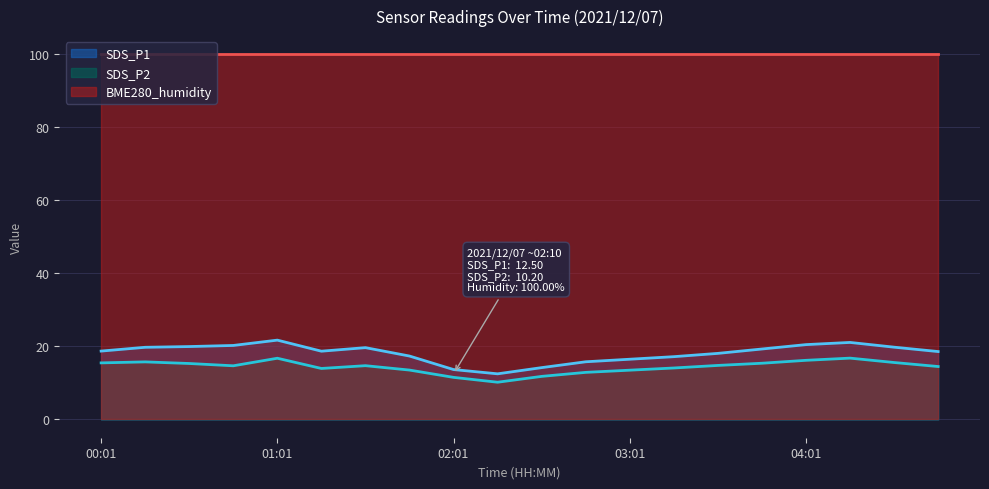

At which category does SDS_P2 reach its first local valley?

00:46